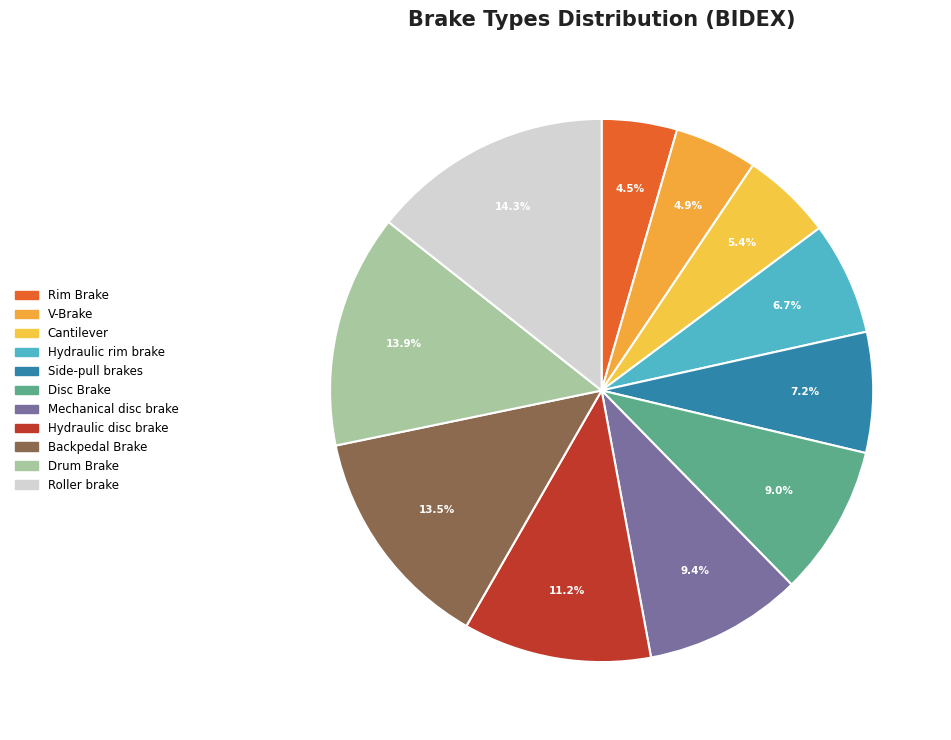

What percentage is the Roller brake slice, to the nearest percent?

14%